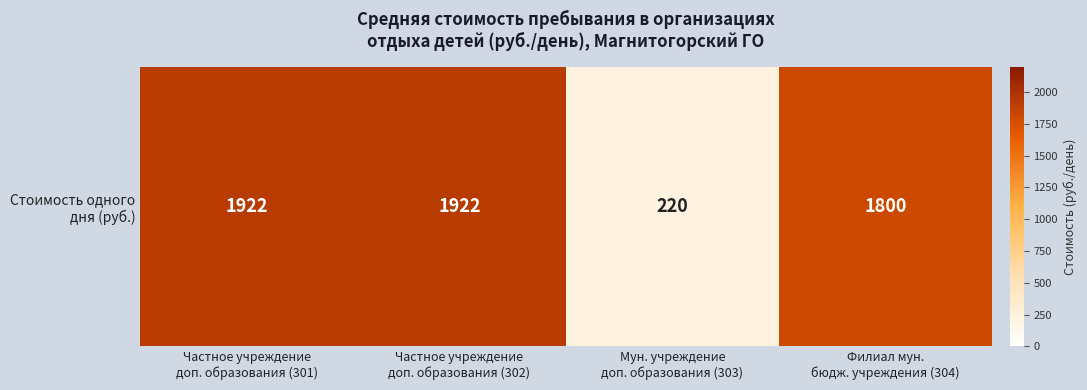

The chart shows a value of 1922 at Частное учреждение
доп. образования (302). True or false?

True